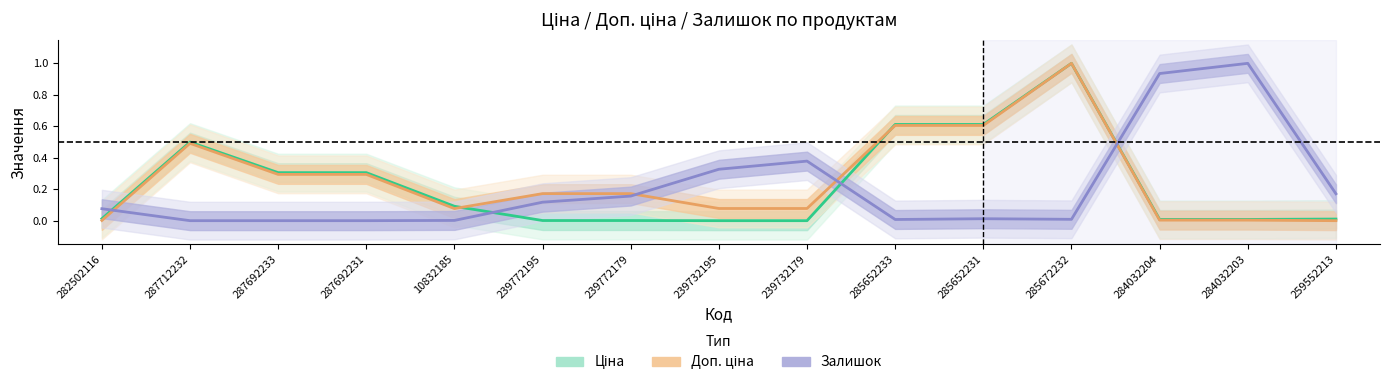

What is the average value of the Залишок series?

0.2